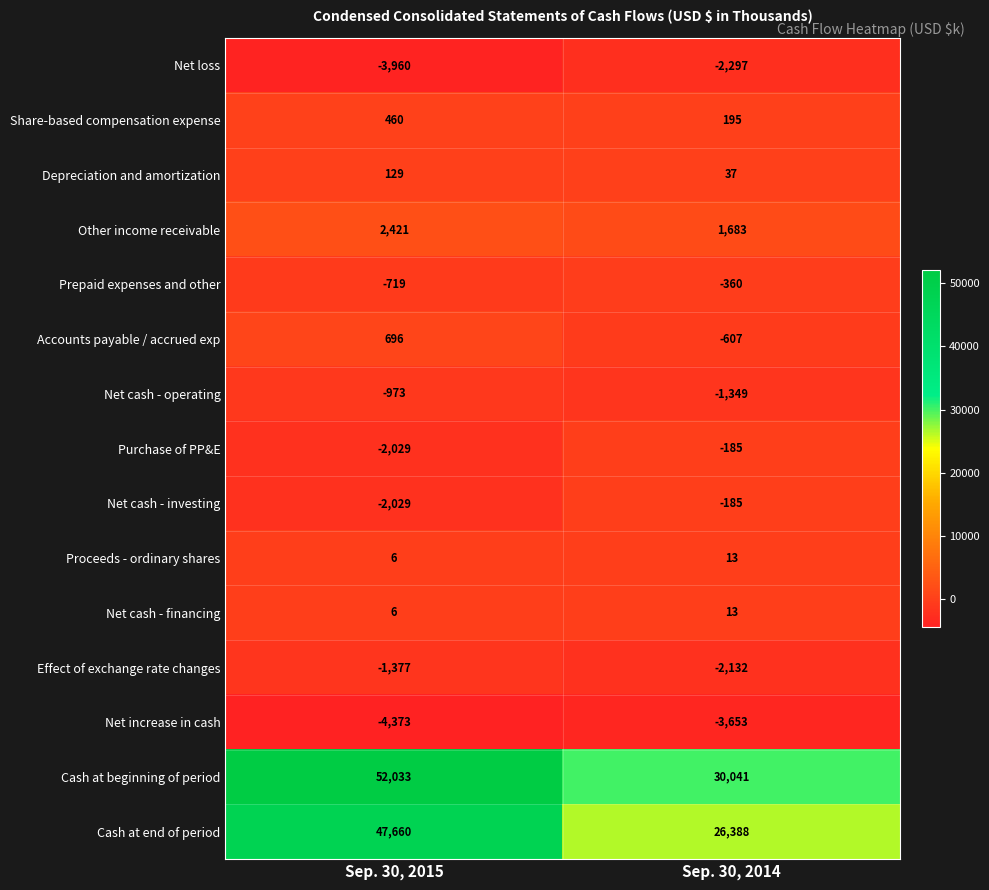

Reading left to right, what are all the values shown in this chart?

Net loss: -3960	-2297
Share-based compensation expense: 460	195
Depreciation and amortization: 129	37
Other income receivable: 2421	1683
Prepaid expenses and other: -719	-360
Accounts payable / accrued exp: 696	-607
Net cash - operating: -973	-1349
Purchase of PP&E: -2029	-185
Net cash - investing: -2029	-185
Proceeds - ordinary shares: 6	13
Net cash - financing: 6	13
Effect of exchange rate changes: -1377	-2132
Net increase in cash: -4373	-3653
Cash at beginning of period: 52033	30041
Cash at end of period: 47660	26388